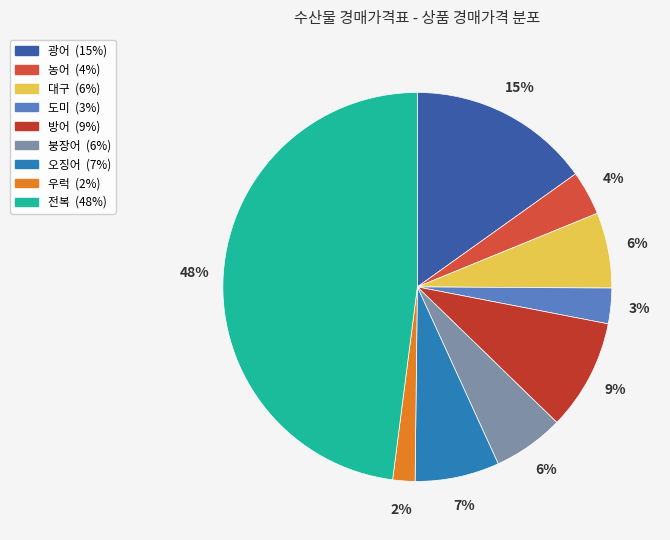

Rank the categories by value from lowest to highest.

우럭, 도미, 농어, 붕장어, 대구, 오징어, 방어, 광어, 전복